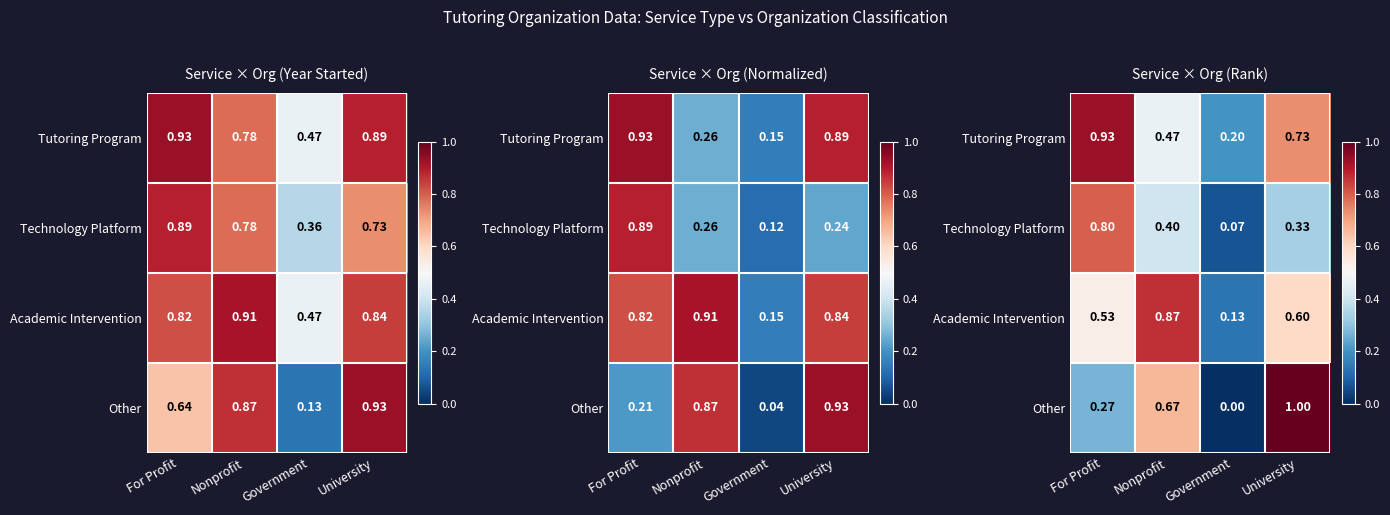

What is the sum of the Tutoring Program values at University and For Profit?

1.7